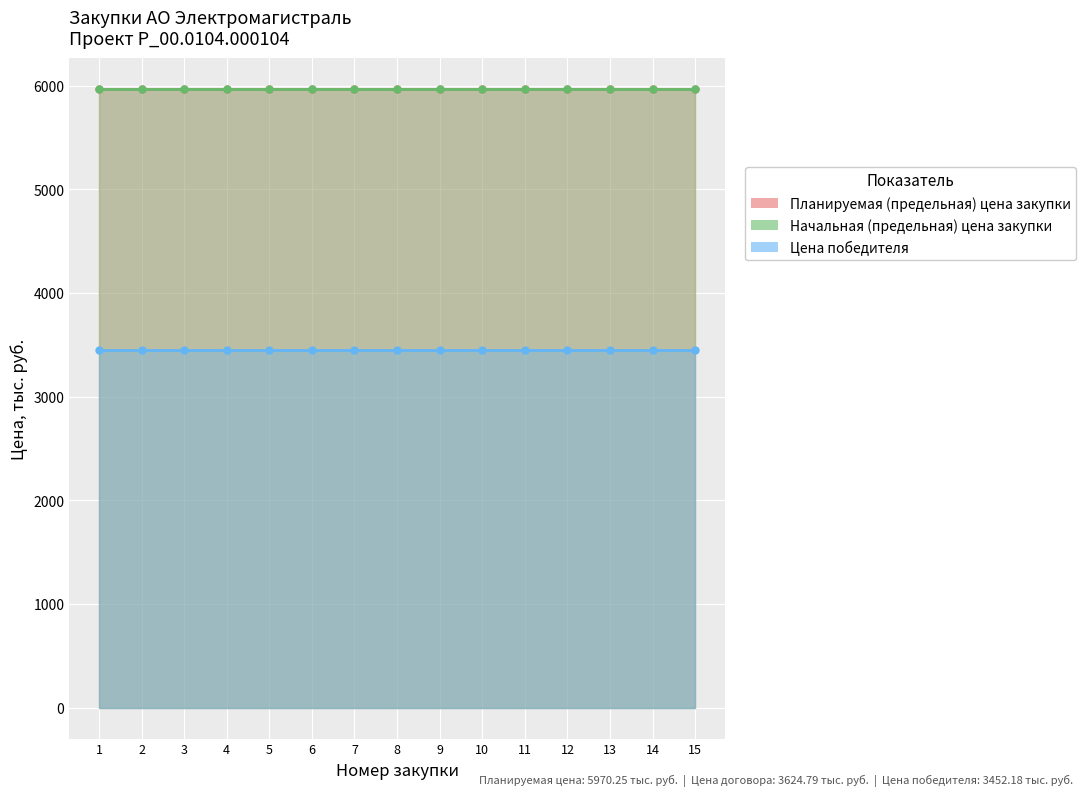

At how many categories does at least one series exceed 4393?

15